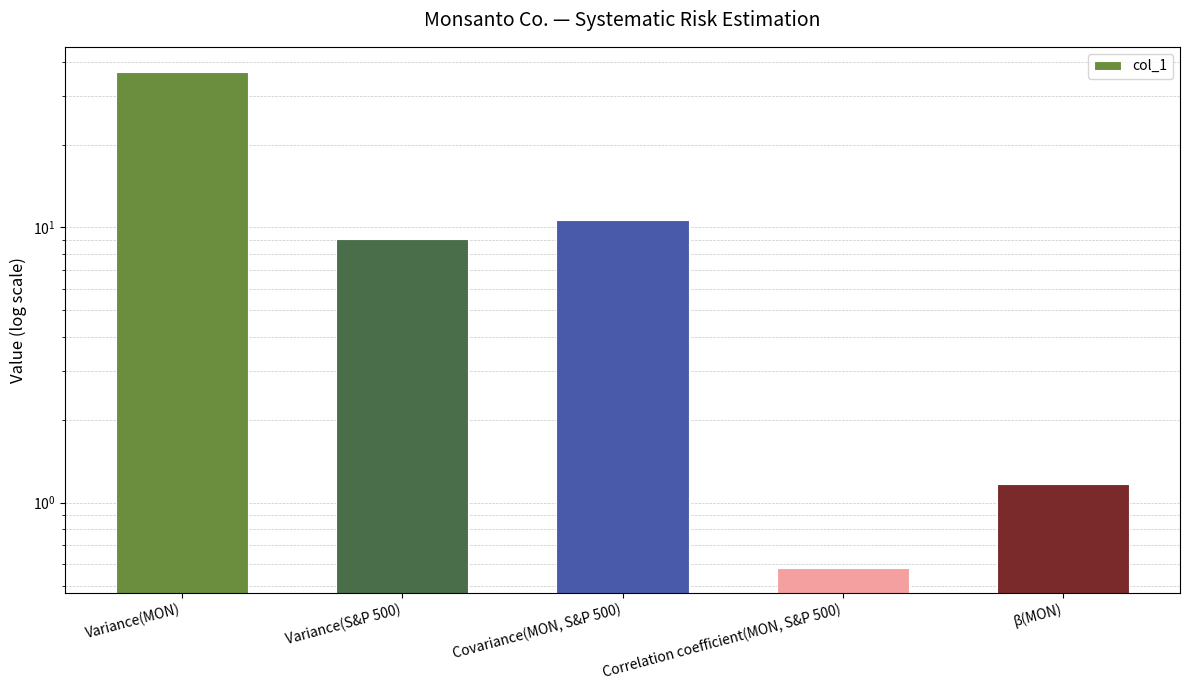

What is the sum of the values at Variance(S&P 500) and Covariance(MON, S&P 500)?

19.7